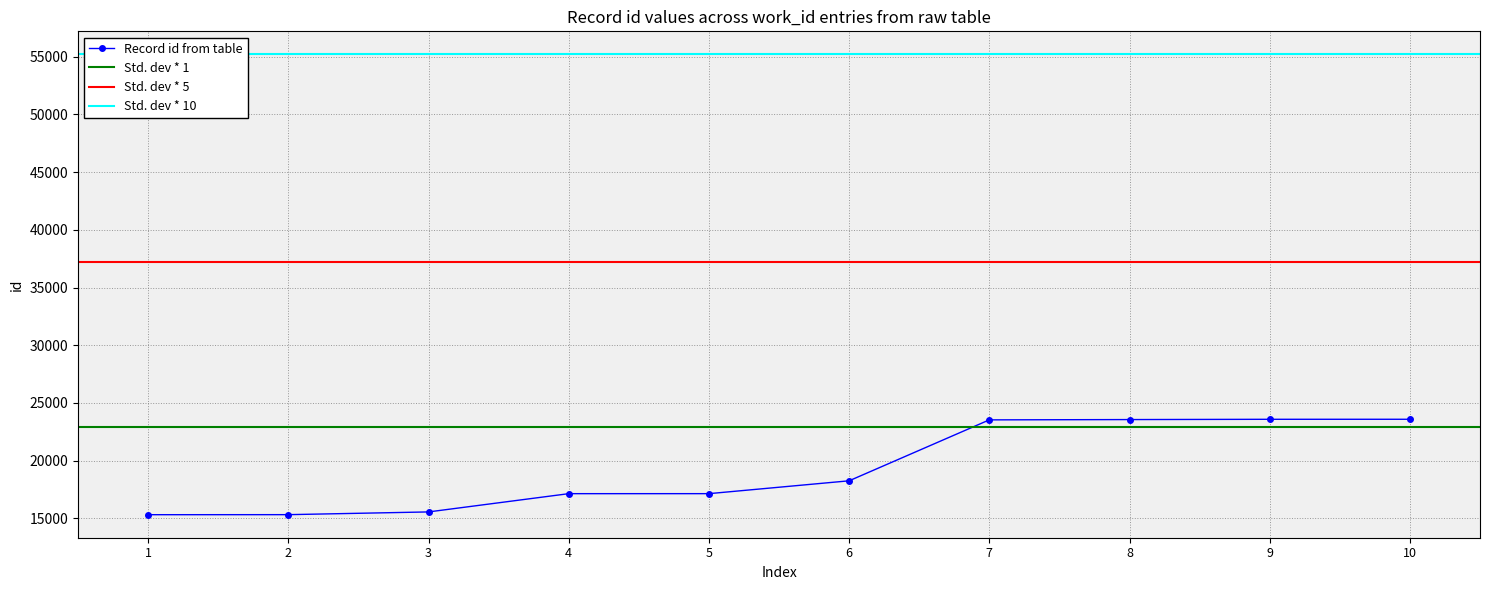

What is the value of the Record id from table point at the 2nd from the left?

15325